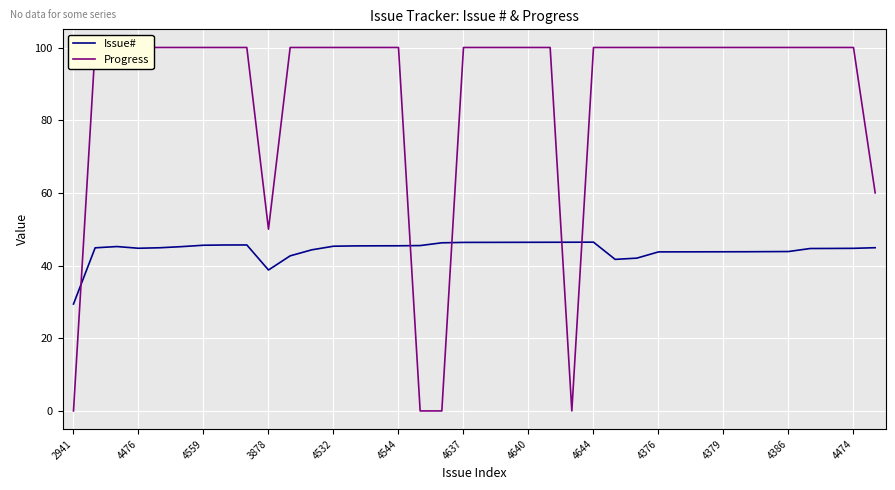

What is the average value of the Issue# series?

44.3